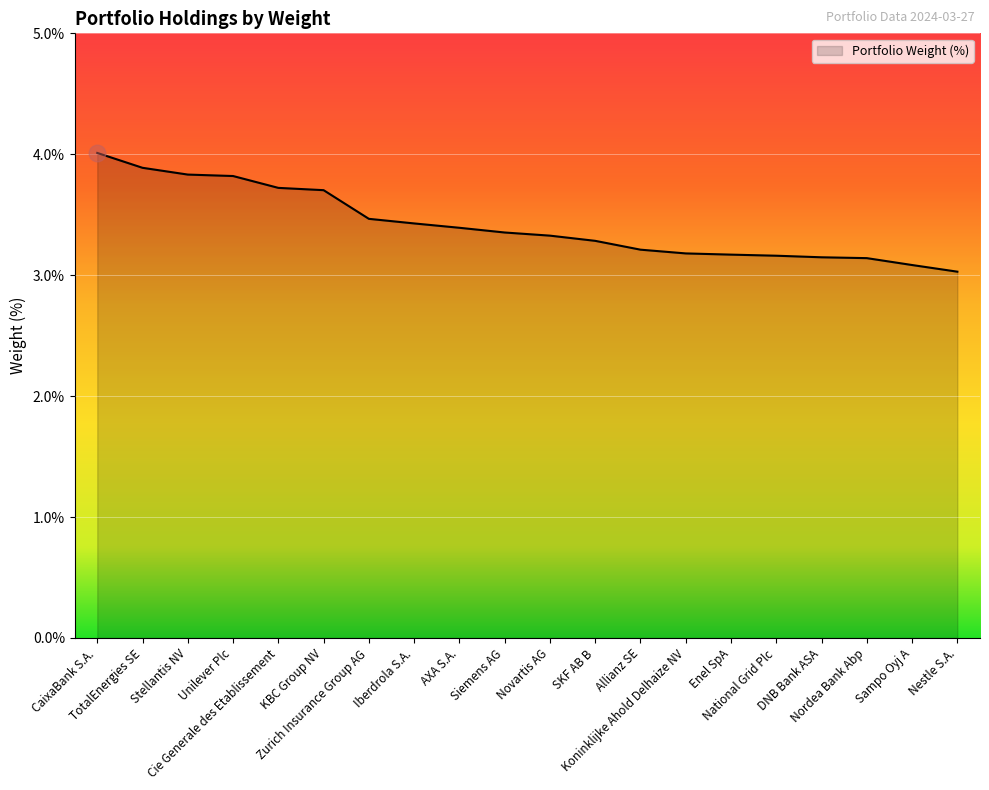

What is the difference between the maximum and minimum values?

1.0